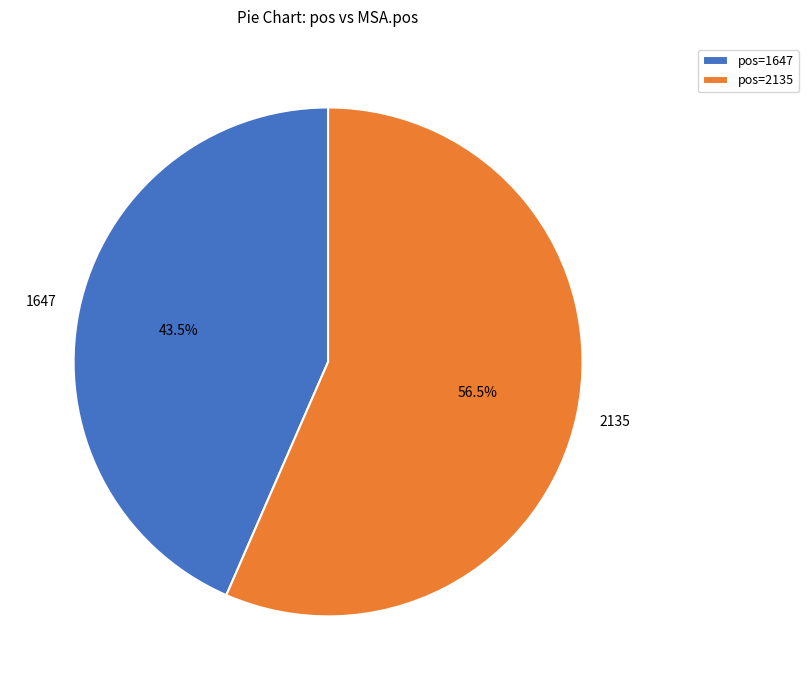

What percentage is NOT represented by pos=2135?

43.5%